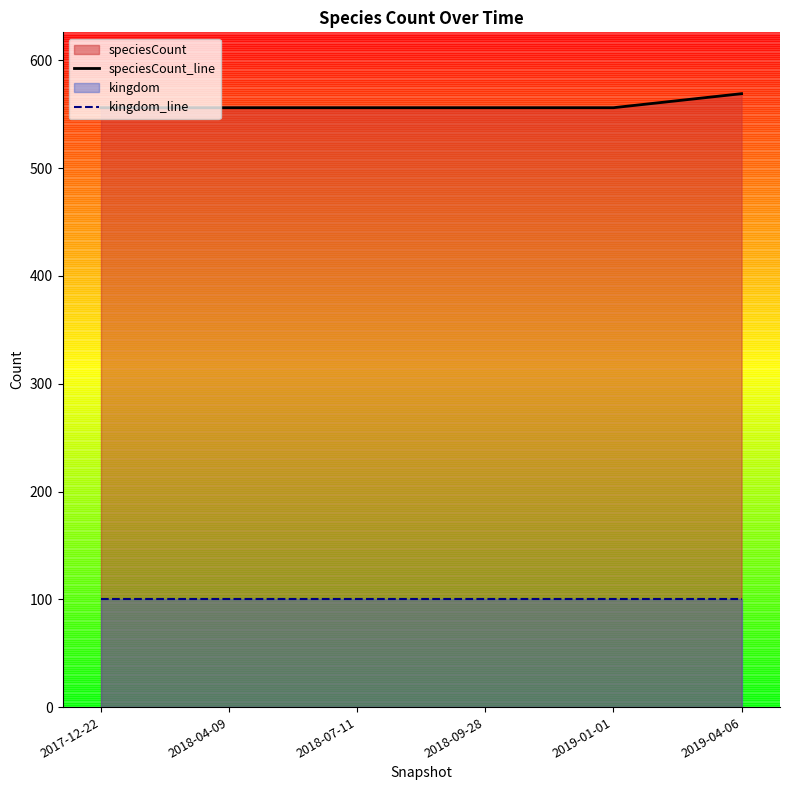

Reading left to right, what are all the values shown in this chart?

speciesCount_line: 2017-12-22=556	2018-04-09=556	2018-07-11=556	2018-09-28=556	2019-01-01=556	2019-04-06=569
kingdom_line: 2017-12-22=100	2018-04-09=100	2018-07-11=100	2018-09-28=100	2019-01-01=100	2019-04-06=100